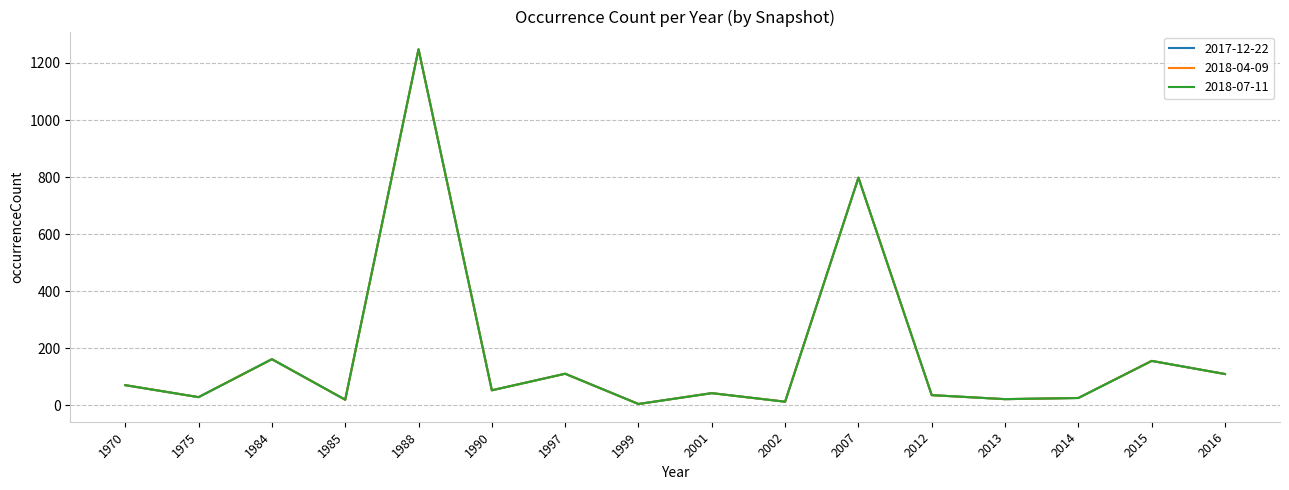

Is this an area chart (filled region under the line)?

No